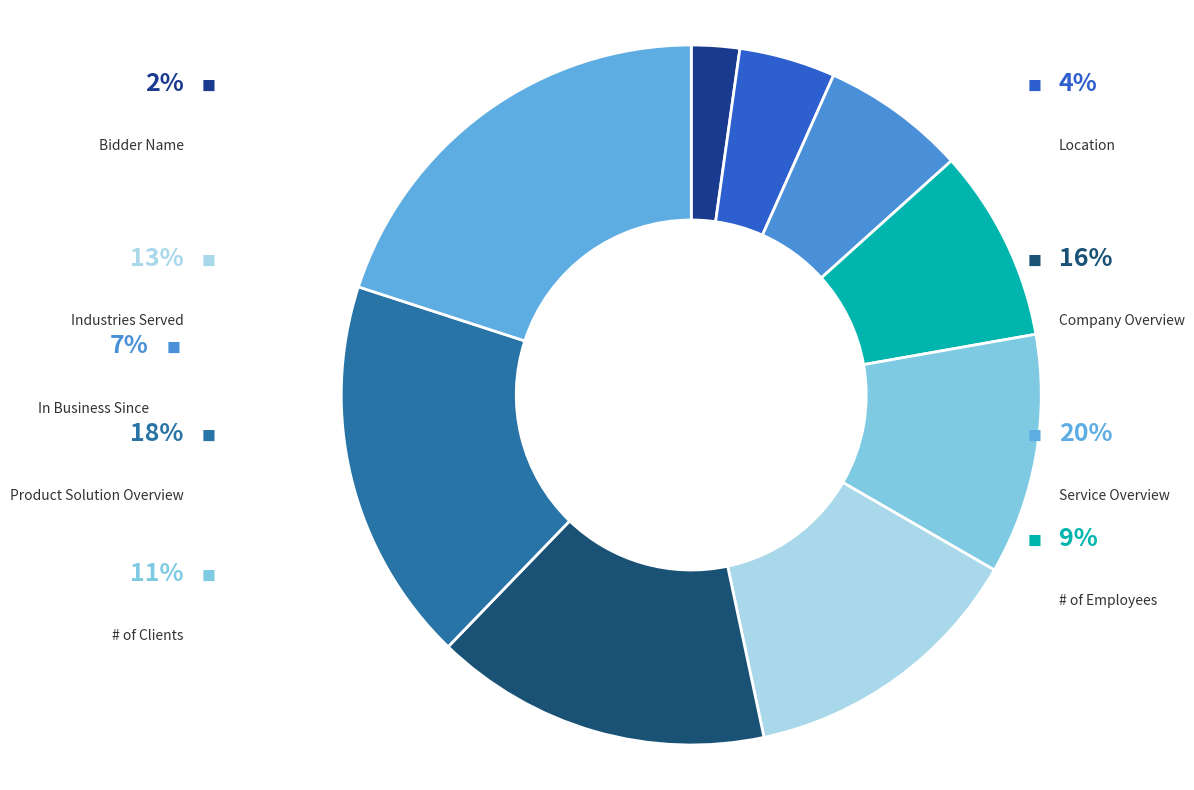

Is Location the majority of the pie?

No